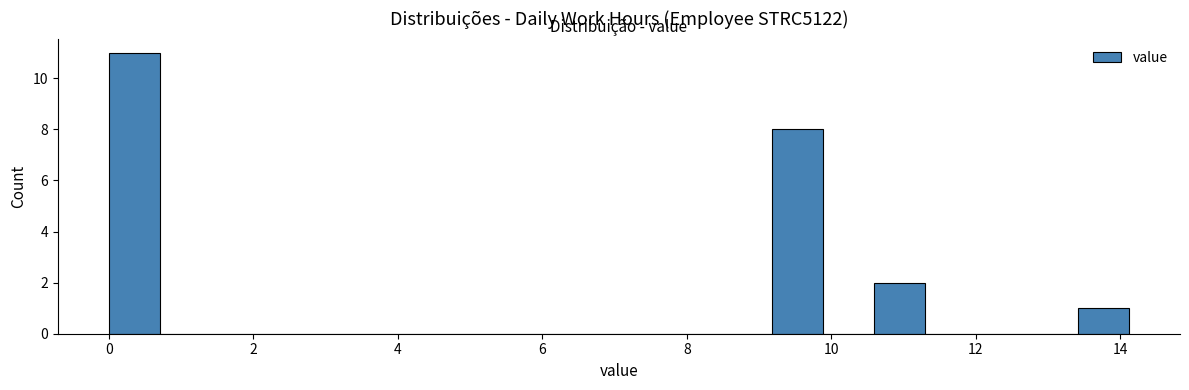

Read against the x-axis, roughly where is the centre of the tallest bar?

0.4